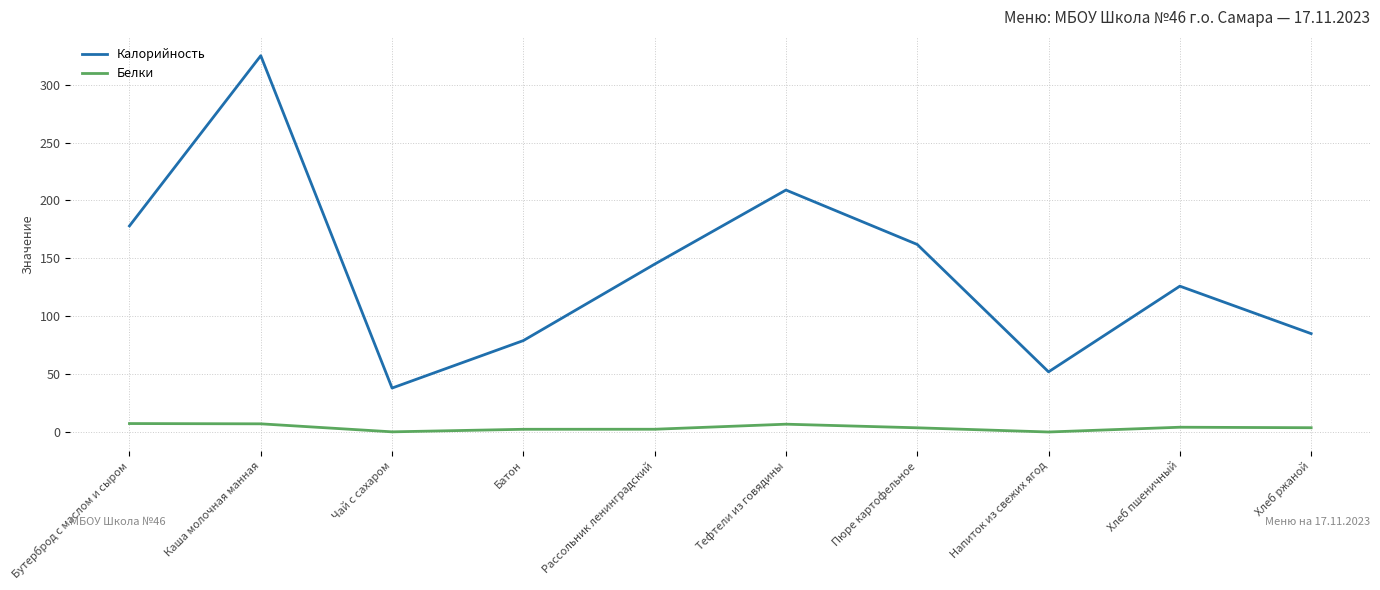

What is the sum of all Калорийность values?

1399.0